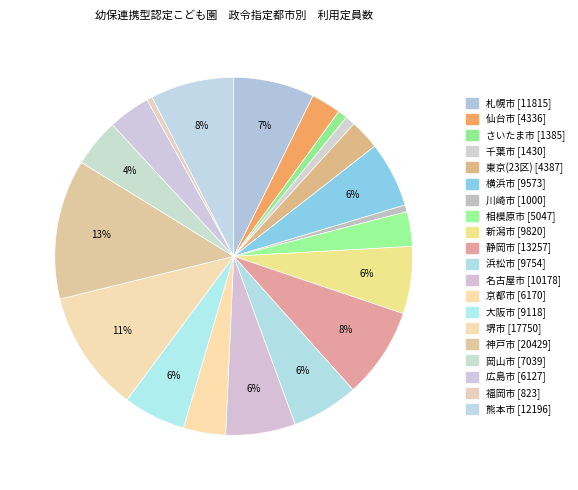

What percentage is the 静岡市 slice, to the nearest percent?

8%